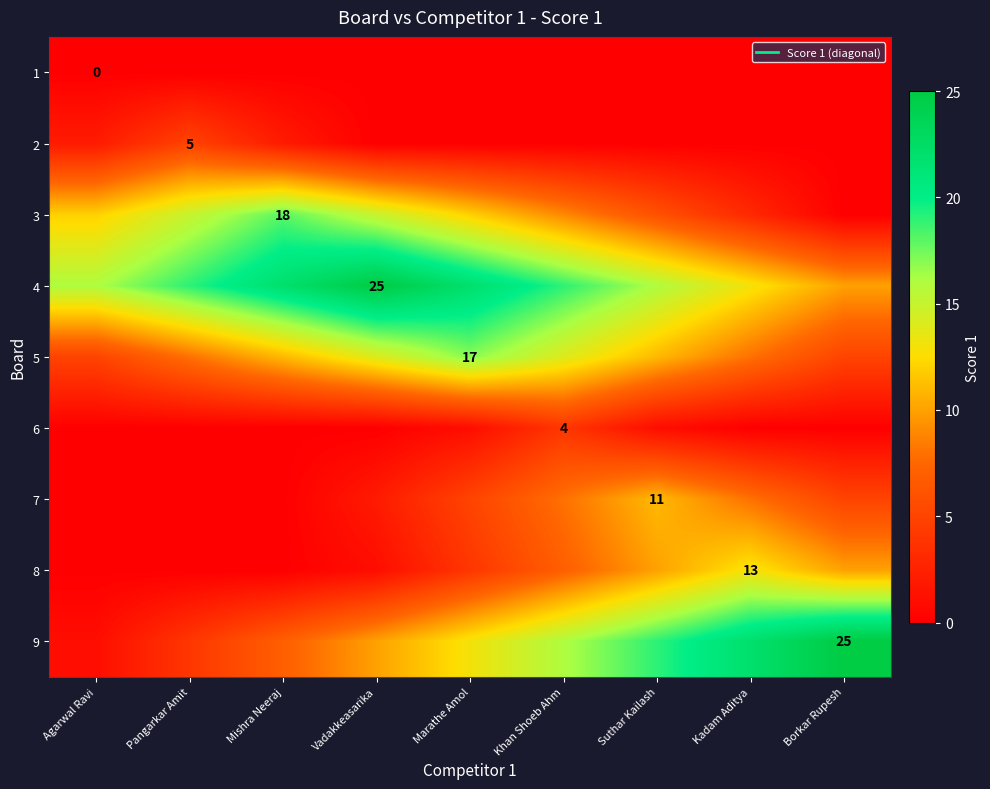

The value of 2 at Agarwal Ravi is 1. True or false?

False